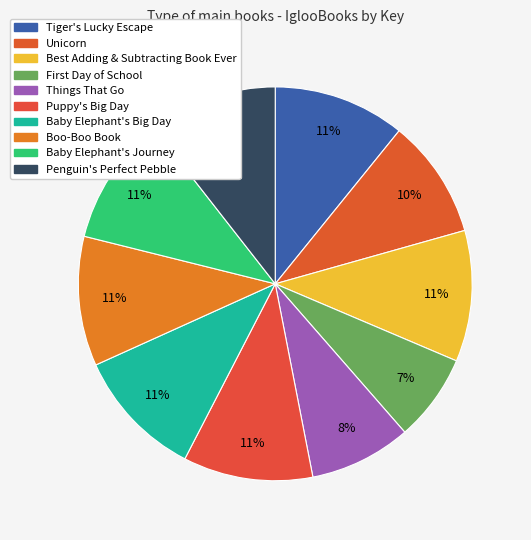

How many slices are in this pie chart?

10